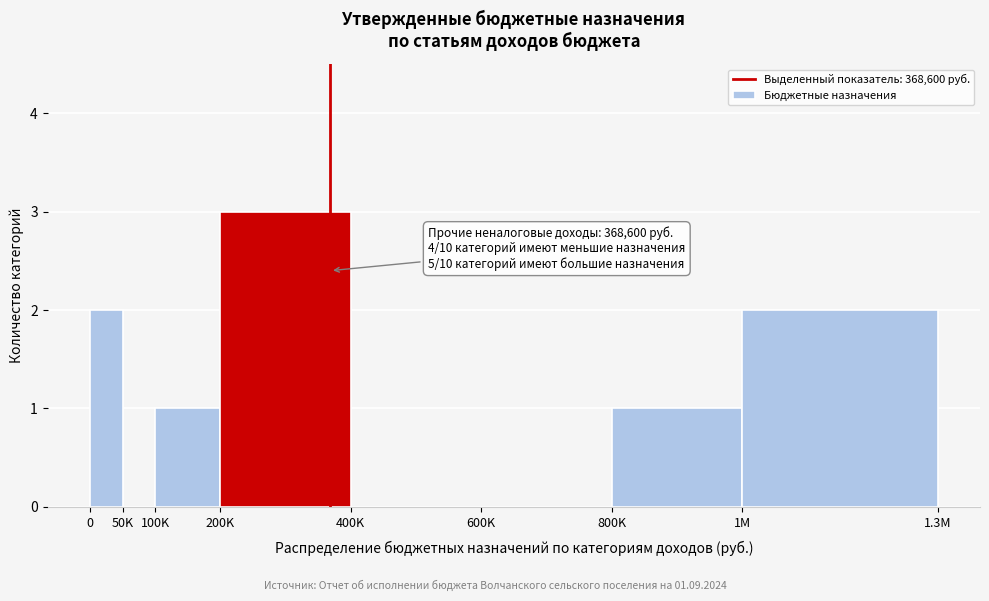

Reading right to left, what are all the values shown in this chart?

1M=2	800K=1	600K=0	400K=0	200K=3	100K=1	50K=0	0=2